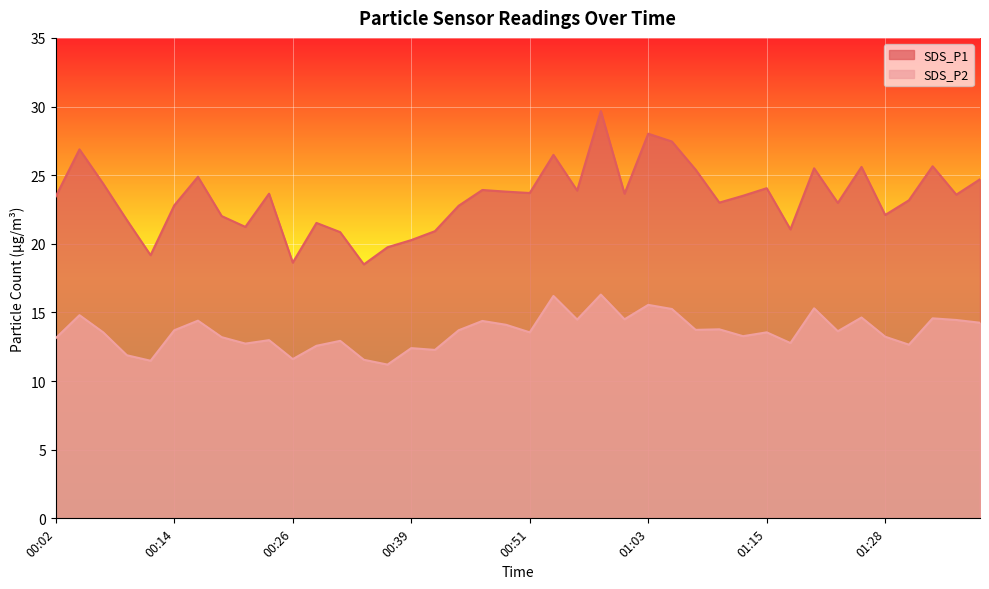

Which has a higher value, 00:16 or 01:25?

01:25